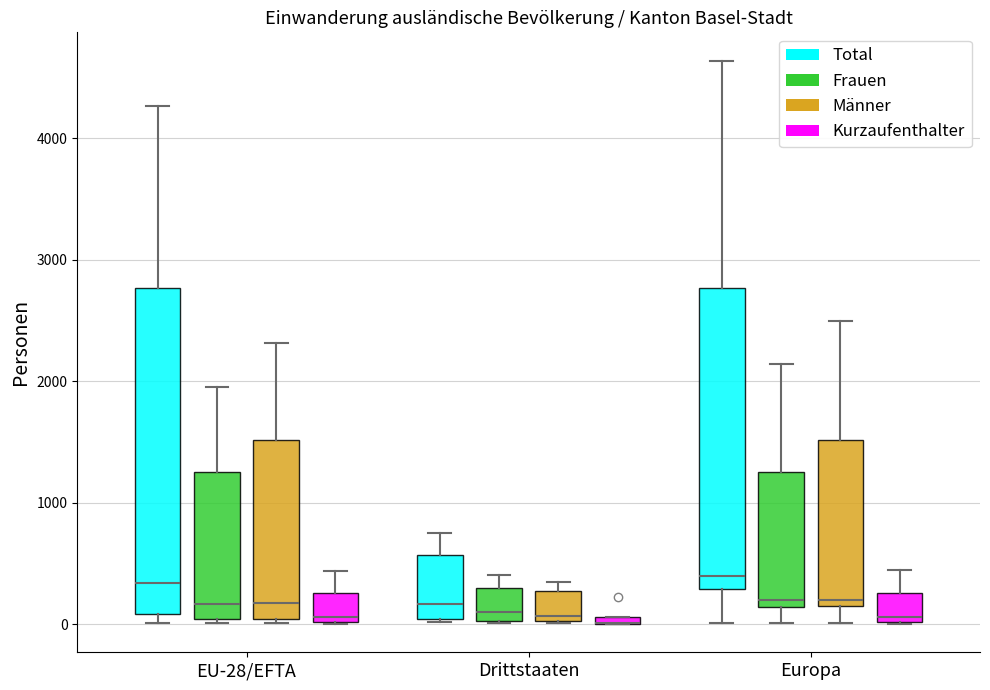

Comparing the boxes themselves (not the whiskers), which one is the tallest?

EU-28/EFTA (Total)